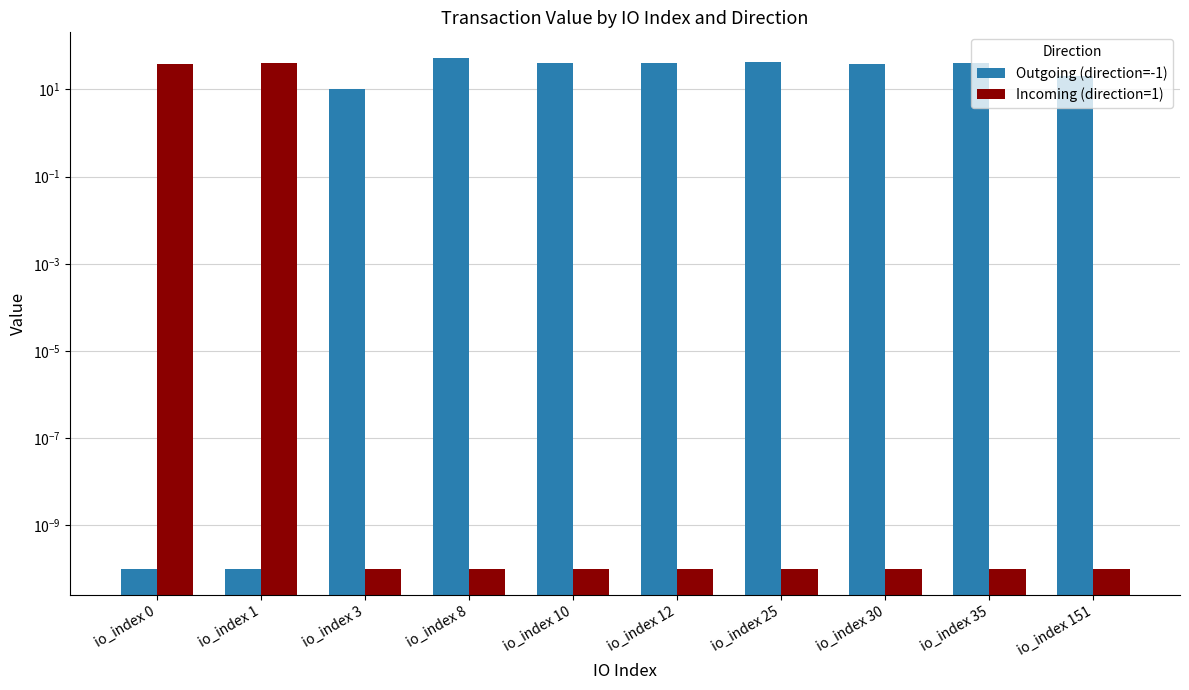

What is the sum of all Outgoing (direction=-1) values?

284.8